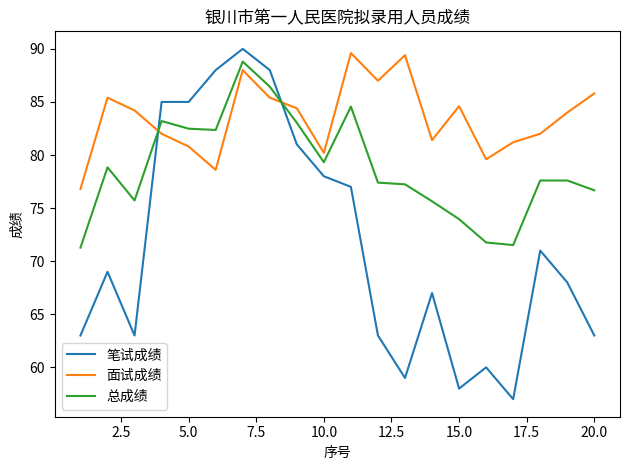

What is the greatest value displayed?

90.0